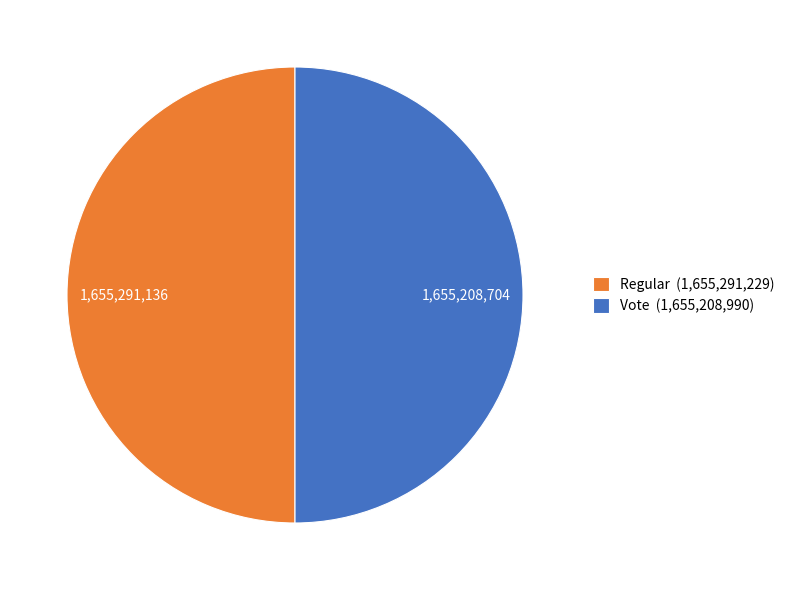

Approximately how many times larger is the value at Regular (1,655,291,229) compared to Vote (1,655,208,990)?

1.0